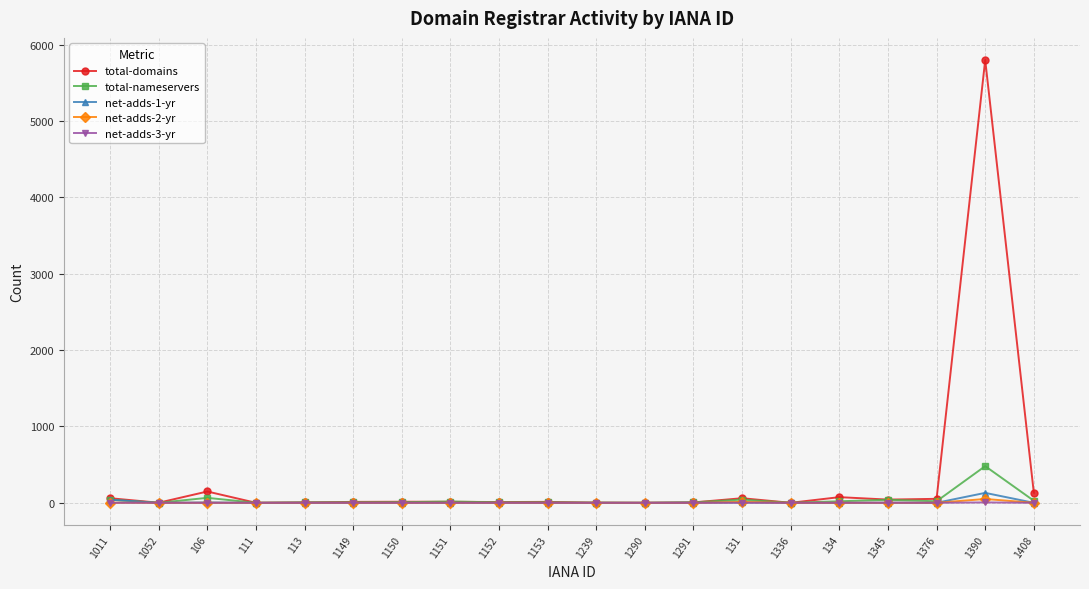

What is the label of the 11th point from the left?

1239